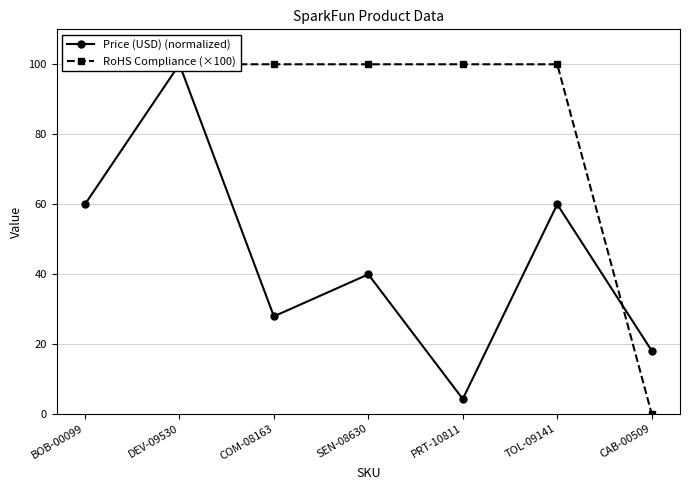

Where do Price (USD) (normalized) and RoHS Compliance (×100) first cross each other?

TOL-09141 and CAB-00509